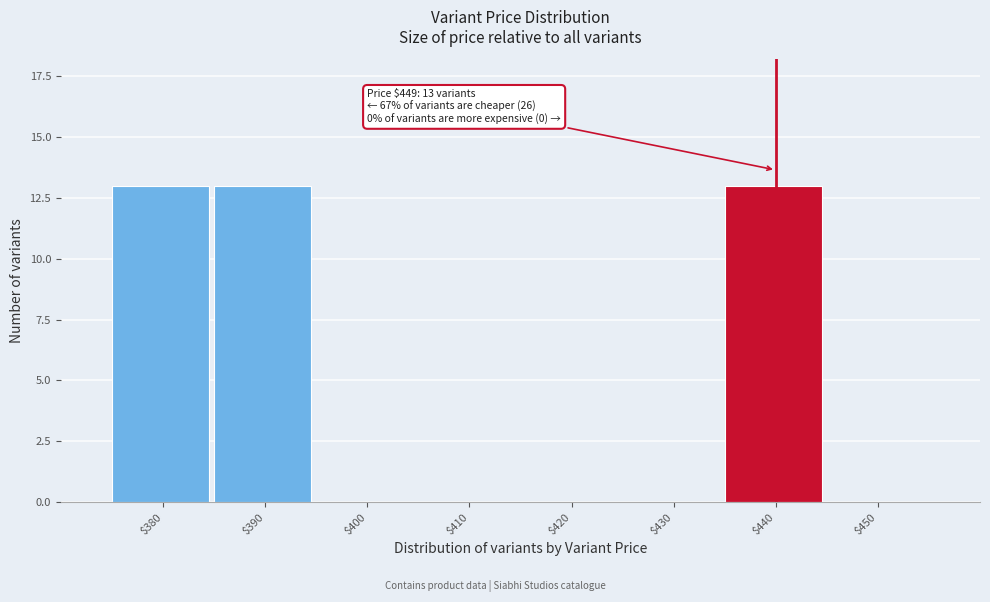

What is the sum of all values?

39